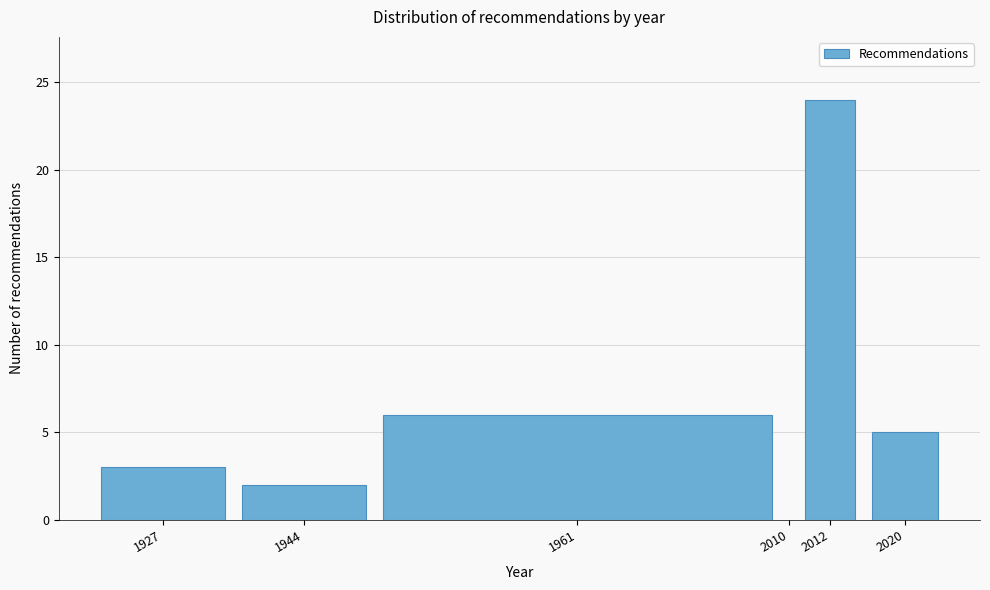

Reading left to right, transcribe all the data shown in this chart.

1927=3	1944=2	1961=6	2010=0	2012=24	2020=5